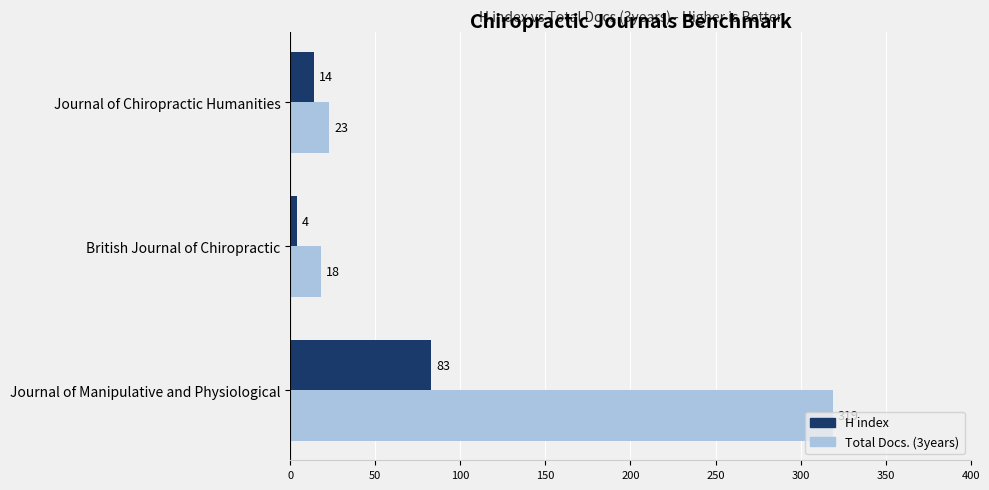

List the series in order of their overall mean, highest first.

Total Docs. (3years), H index